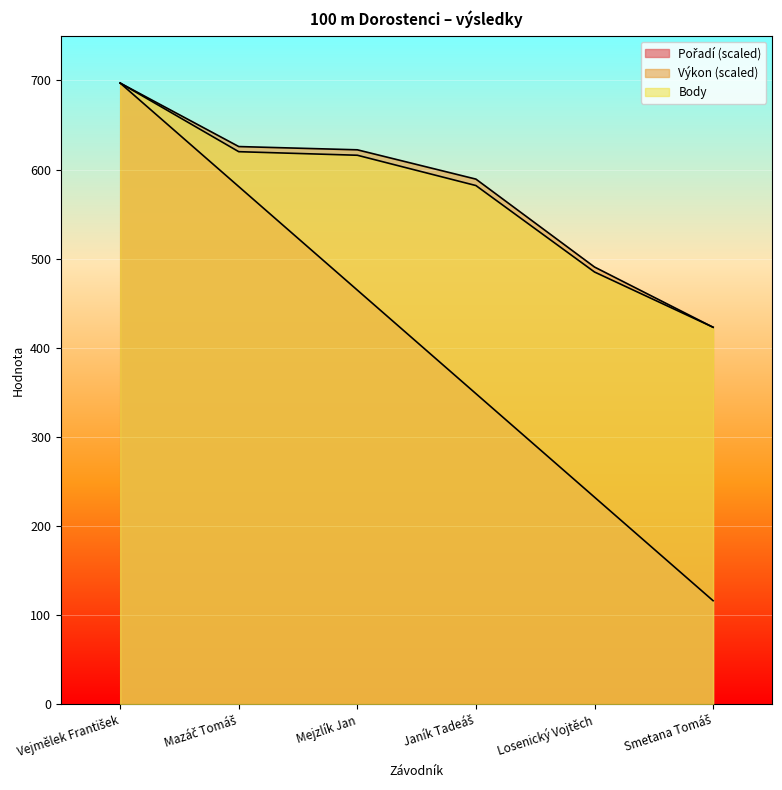

How many values in the Body series are below 616?

3